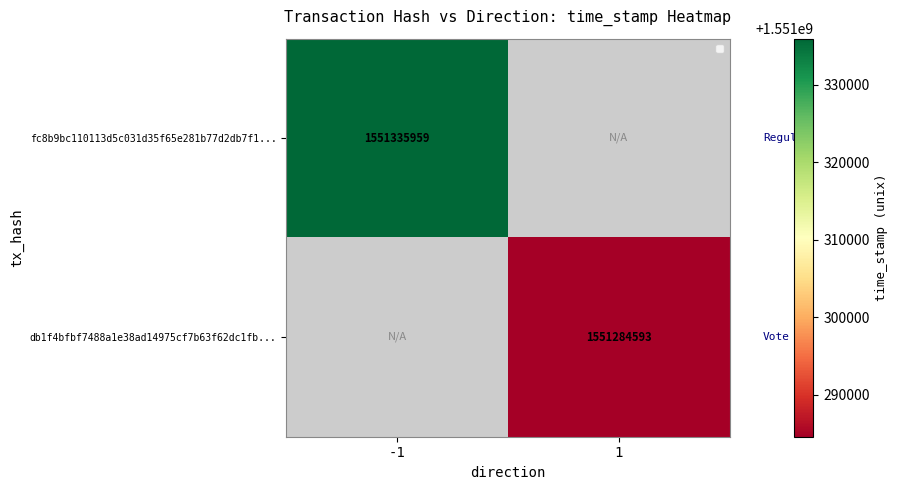

What is the greatest value displayed?

1551335959.0